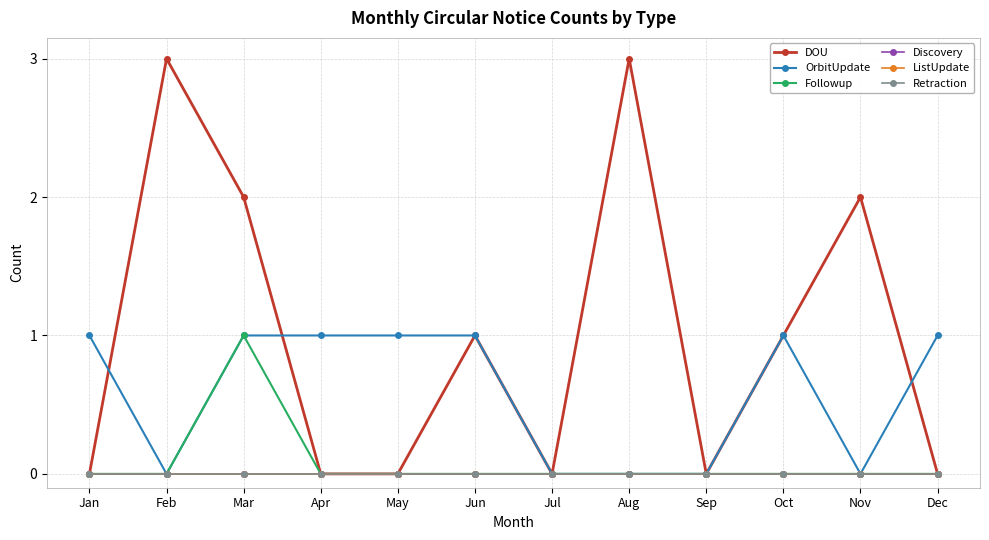

Does the chart display data point markers on the line(s)?

Yes